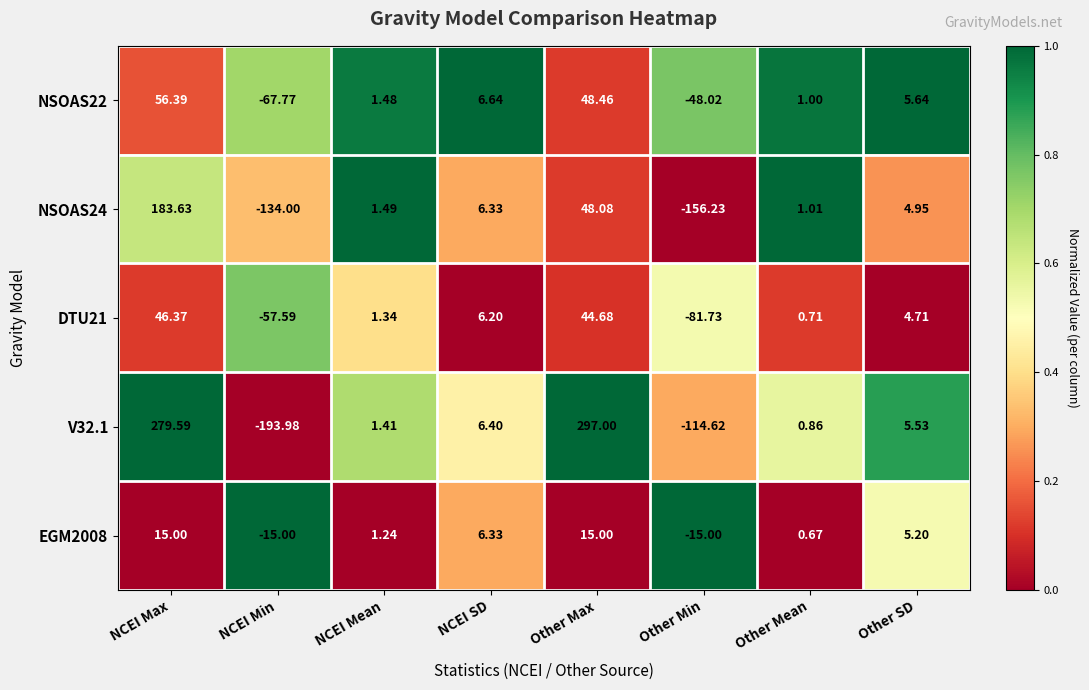

Which category has the lowest value in the NSOAS24 series?

Other Min